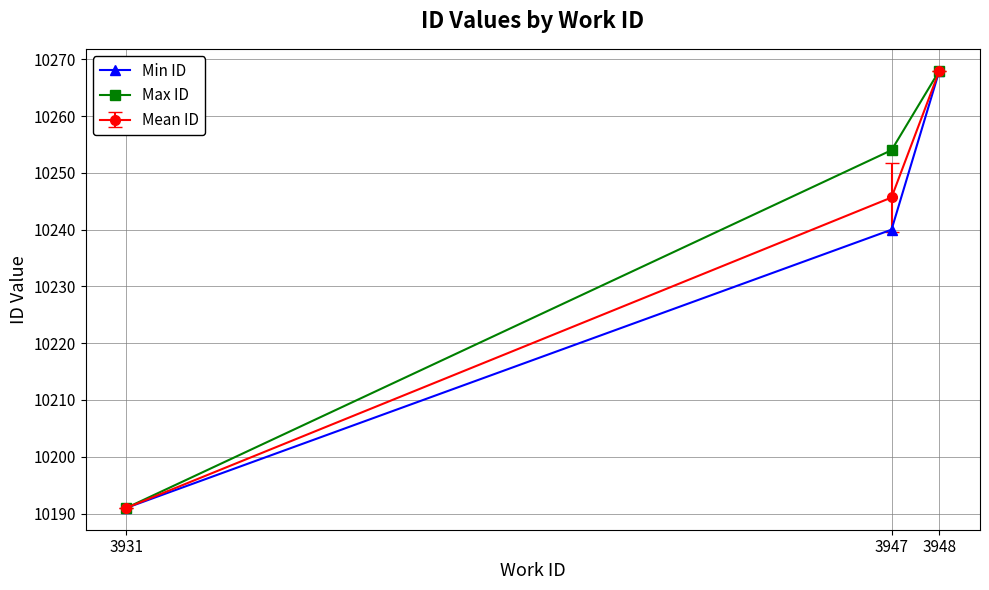

Does the chart display data point markers on the line(s)?

Yes